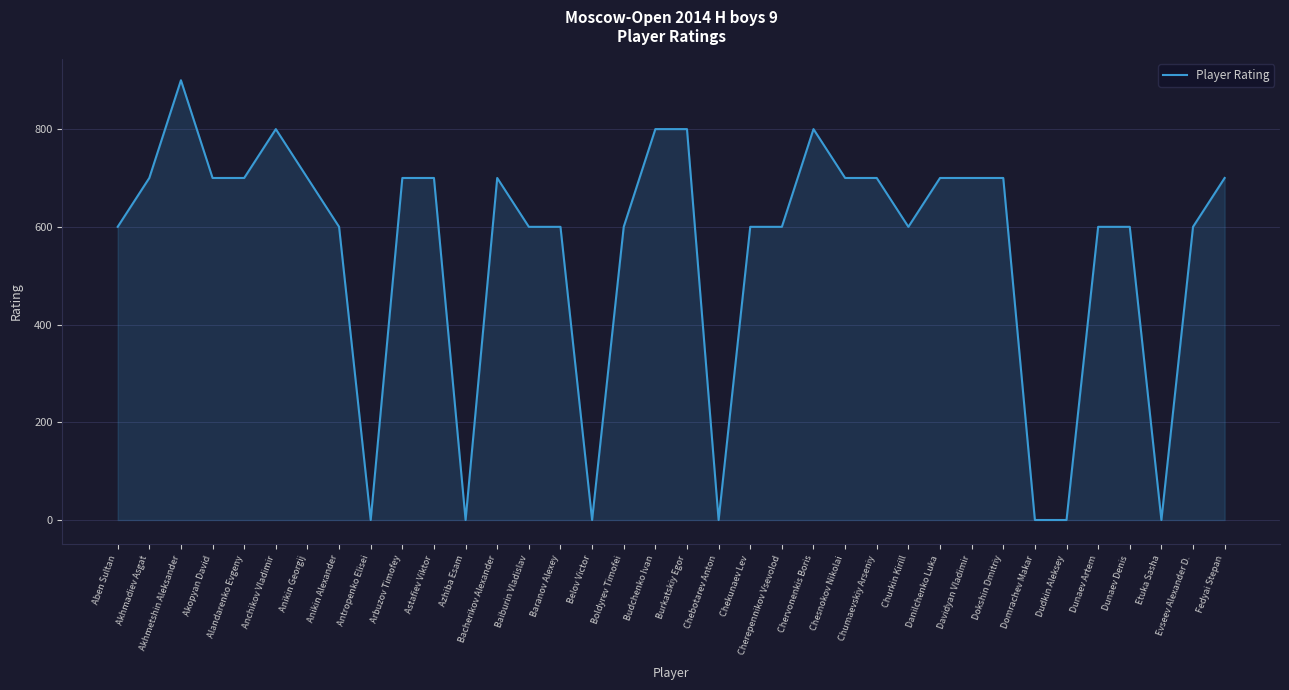

Reading left to right, list all the values displayed in this chart.

Aben Sultan=600	Akhmadiev Asgat=700	Akhmetshin Aleksander=900	Akopyan David=700	Alandarenko Evgeny=700	Anchikov Vladimir=800	Anikin Georgij=700	Anikin Alexander=600	Antropenko Elisei=0	Arbuzov Timofey=700	Astafiev Viktor=700	Azhiba Esam=0	Bacherikov Alexander=700	Baiburin Vladislav=600	Baranov Alexey=600	Belov Victor=0	Boldyrev Timofei=600	Budchenko Ivan=800	Burkatskiy Egor=800	Chebotarev Anton=0	Chekunaev Lev=600	Cherepennikov Vsevolod=600	Chervonenkis Boris=800	Chesnokov Nikolai=700	Chumaevskiy Arseniy=700	Churkin Kirill=600	Danilchenko Luka=700	Davidyan Vladimir=700	Dokshin Dmitriy=700	Domrachev Makar=0	Dudkin Aleksey=0	Dunaev Artem=600	Dunaev Denis=600	Etuka Sasha=0	Evseev Alexander D.=600	Fedyai Stepan=700